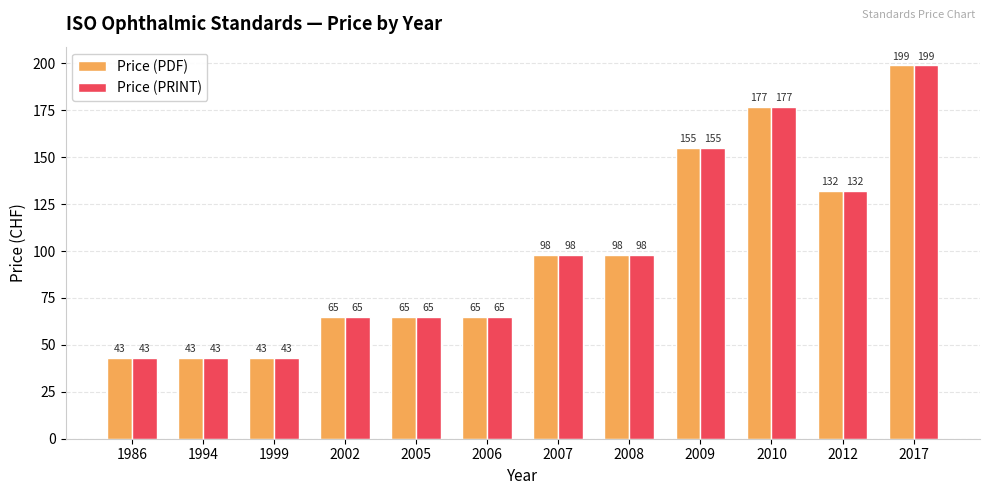

What is the total value across all series at 2006?

130